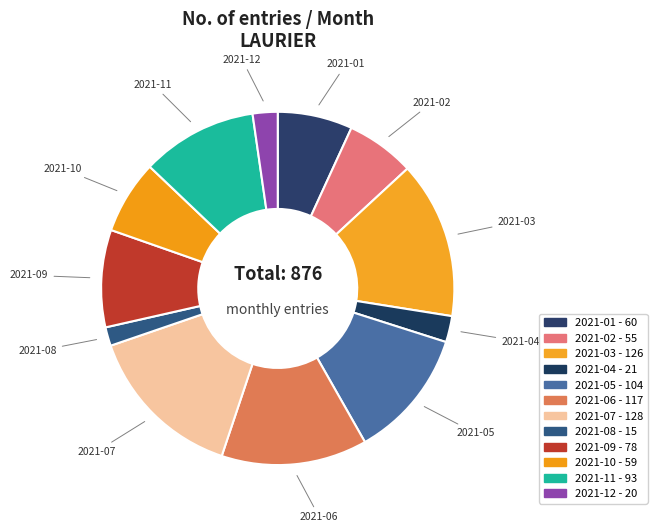

Count the number of slices in the pie.

12